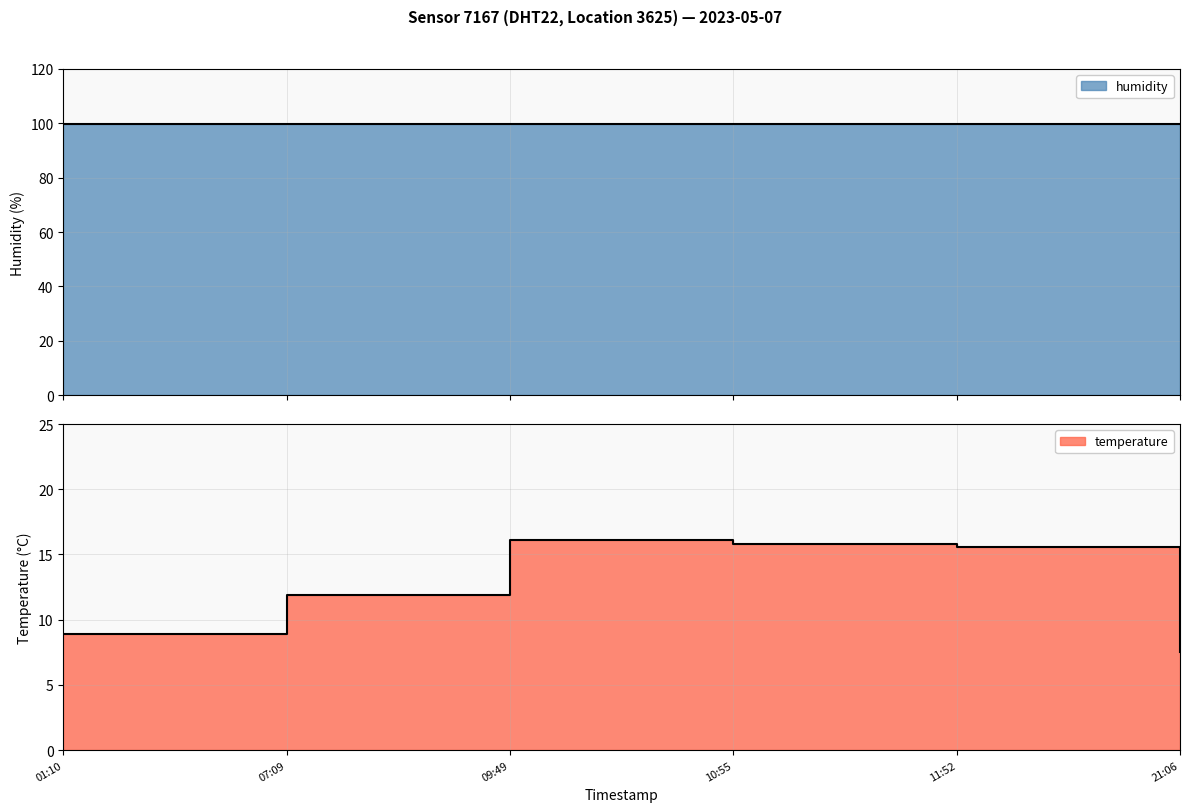

What position from the right is 01:10?

6